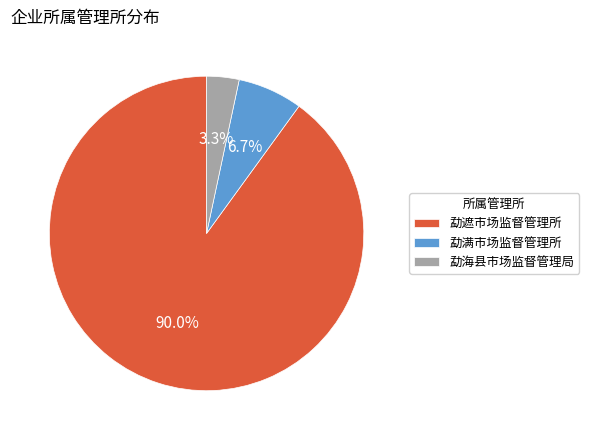

True or false: 勐海县市场监督管理局 accounts for 3% of the total.

True